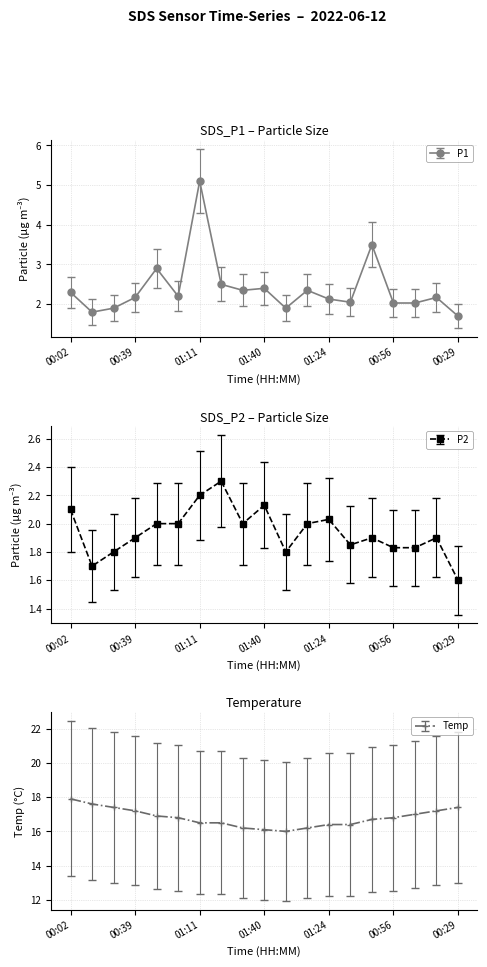

Does the chart have visible grid lines?

Yes